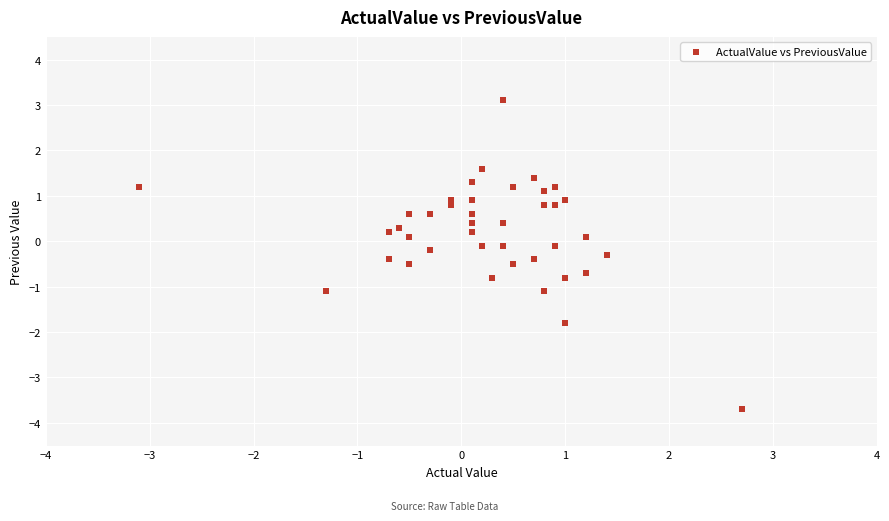

What is the range of X values (max minus min)?

5.8